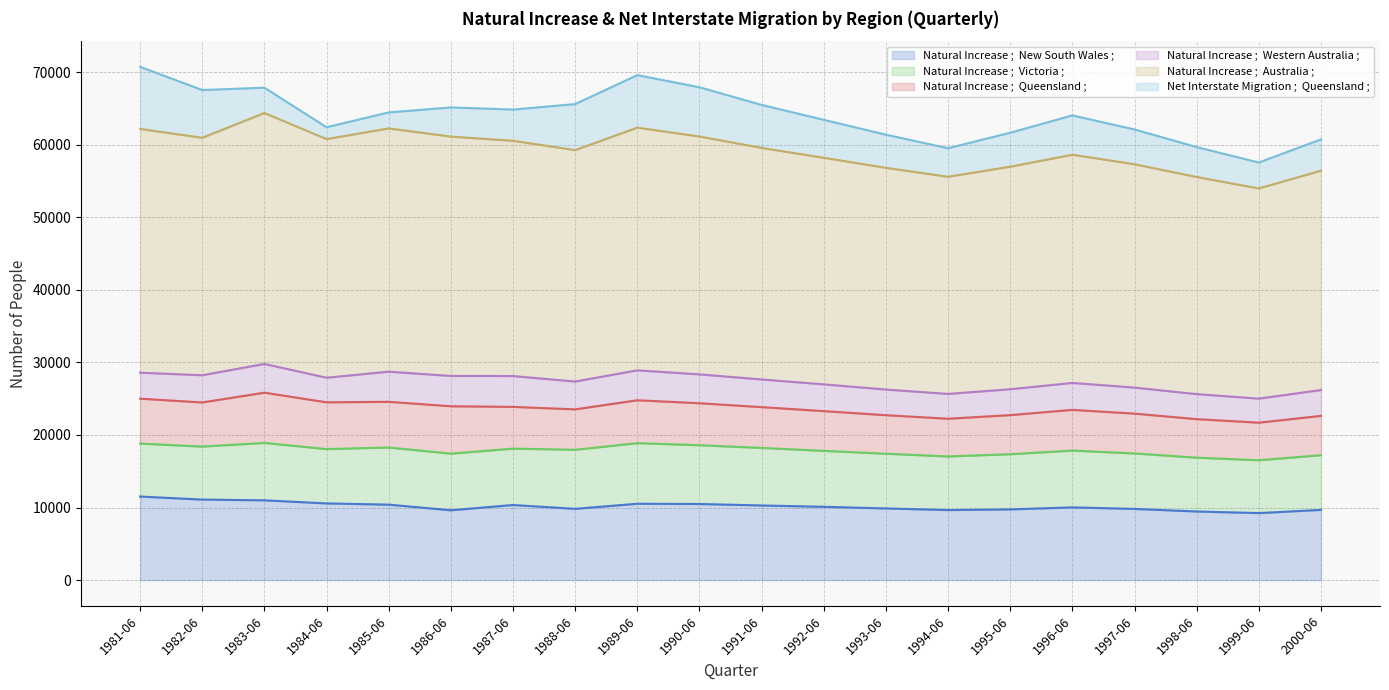

What is the difference between the maximum and minimum values in the Natural Increase ;  Western Australia ; series?

939